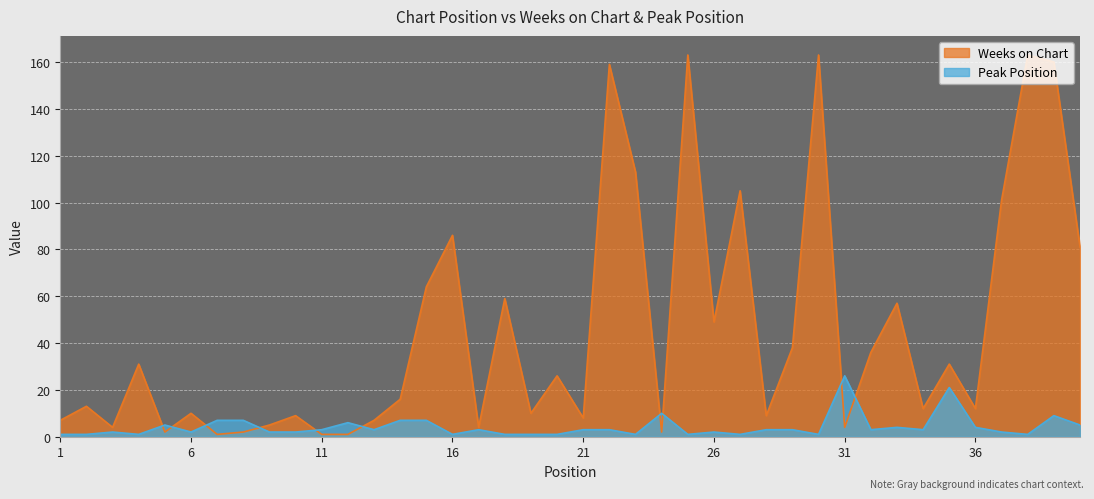

What is the difference between the Peak Position values at 9 and 20?

1